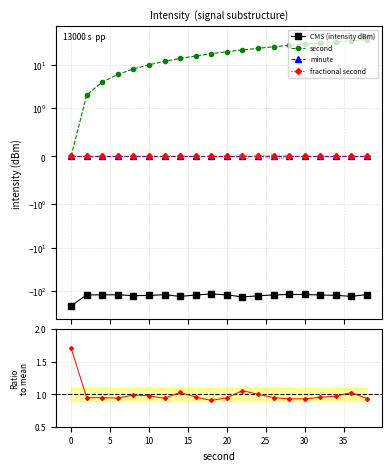

What is the greatest value displayed?

38.0